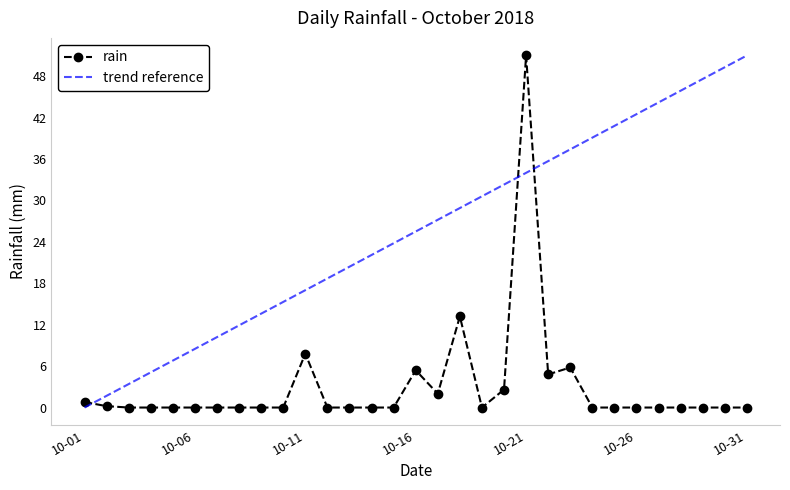

List the series in order of their overall mean, highest first.

trend reference, rain